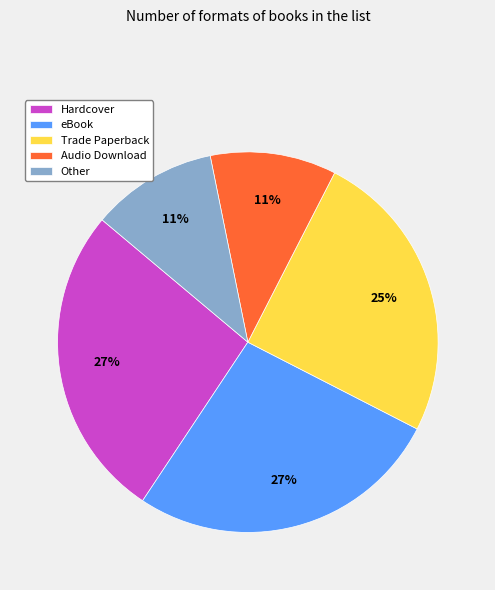

Is the sum of Audio Download and eBook greater than half?

No